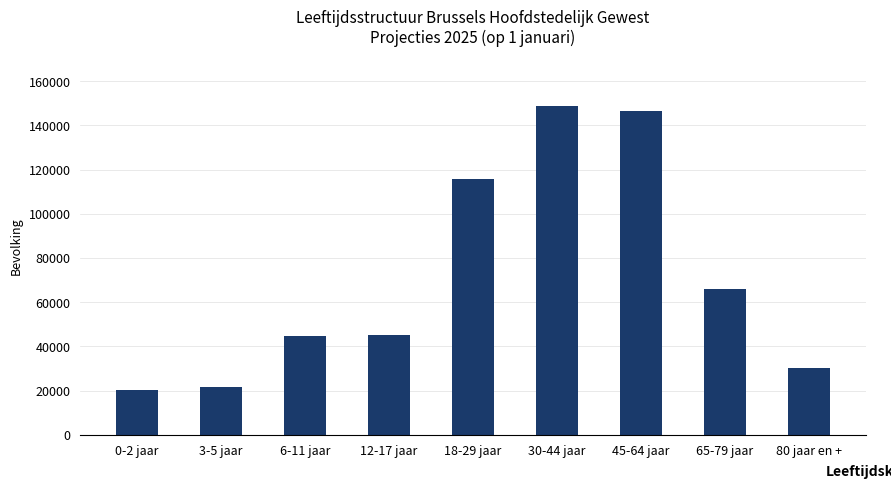

What is the ratio of the value at 80 jaar en + to the value at 18-29 jaar?

0.3